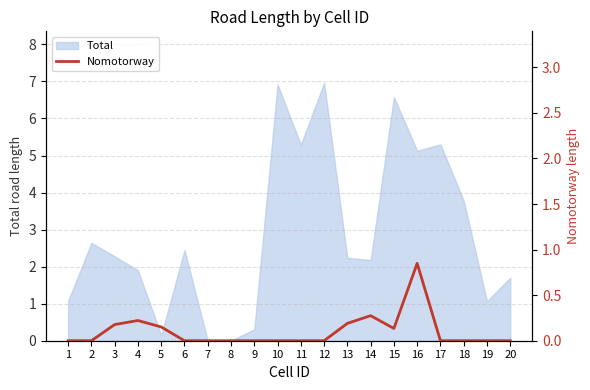

List the labels in order of value, largest first.

16, 14, 4, 13, 3, 5, 15, 1, 2, 6, 7, 8, 9, 10, 11, 12, 17, 18, 19, 20